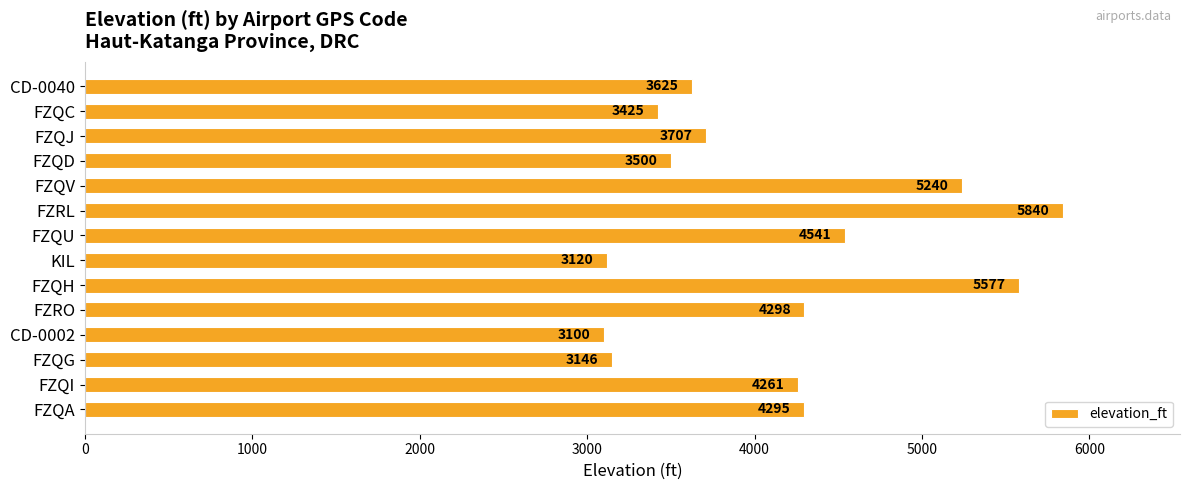

What is the greatest value displayed?

5840